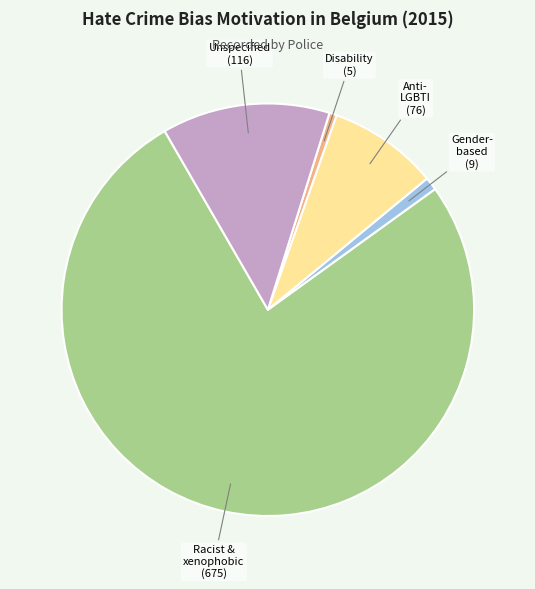

Count the number of slices in the pie.

5